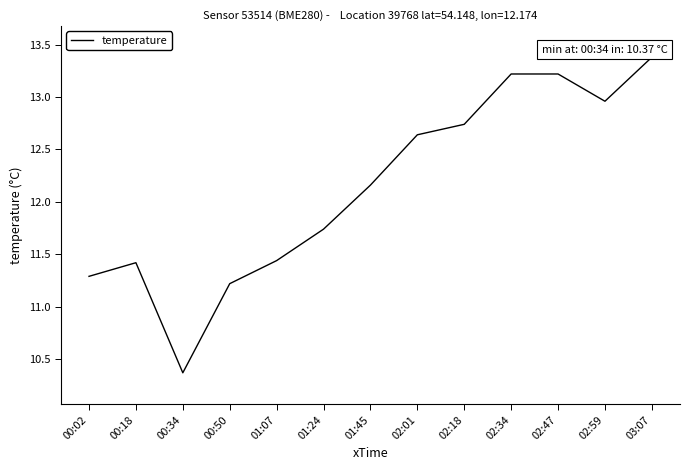

Is it true that the value at 02:47 is 13.2?

True